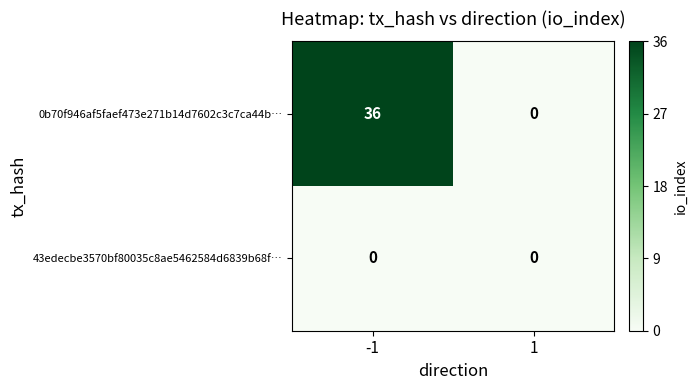

Rank the series by their maximum value, from lowest to highest.

43edecbe3570bf80035c8ae5462584d6839b68f…, 0b70f946af5faef473e271b14d7602c3c7ca44b…